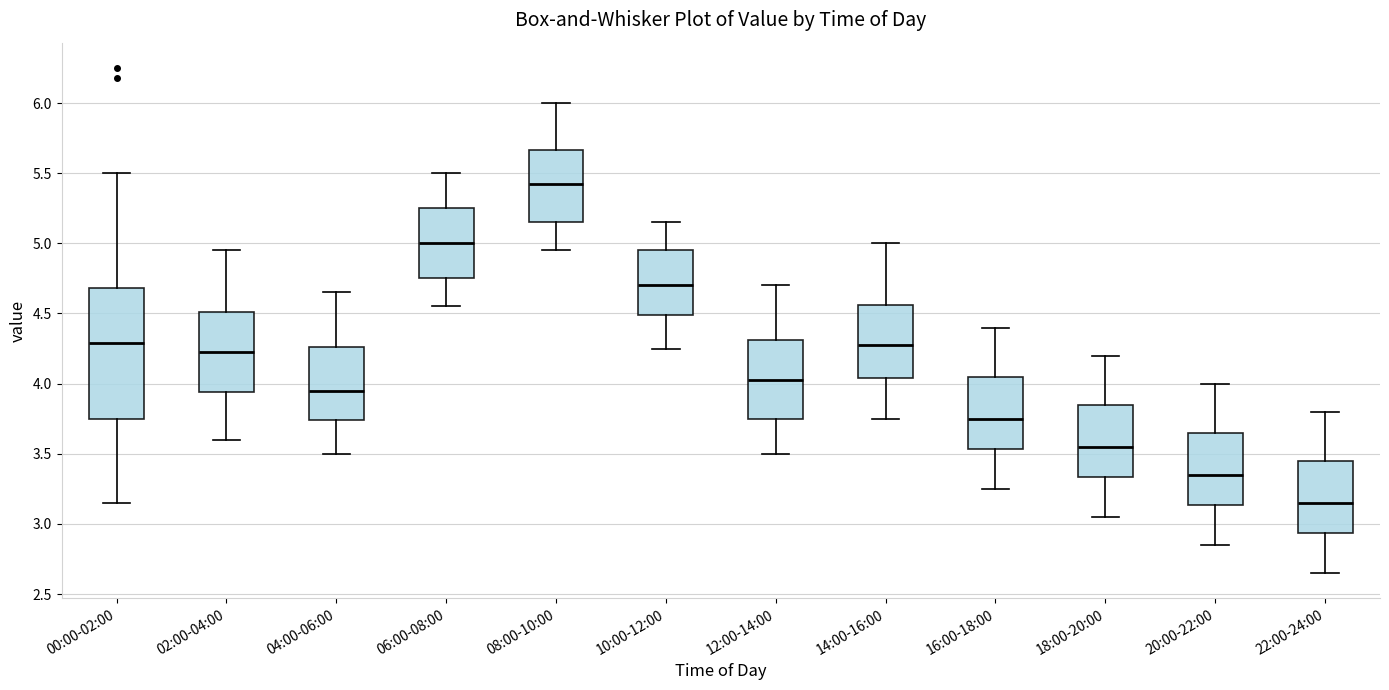

Reading left to right, read every box against the y-axis: the position of its median line, the range the box covers, and the ends of its whiskers. The values are not printed on the chart, so give them approximately, as read against the axis.

00:00-02:00: median 4.30, box 3.75 to 4.70, whiskers 3.15 to 5.50
02:00-04:00: median 4.25, box 3.95 to 4.50, whiskers 3.60 to 4.95
04:00-06:00: median 3.95, box 3.75 to 4.25, whiskers 3.50 to 4.65
06:00-08:00: median 5.00, box 4.75 to 5.25, whiskers 4.55 to 5.50
08:00-10:00: median 5.45, box 5.15 to 5.65, whiskers 4.95 to 6.00
10:00-12:00: median 4.70, box 4.50 to 4.95, whiskers 4.25 to 5.15
12:00-14:00: median 4.05, box 3.75 to 4.30, whiskers 3.50 to 4.70
14:00-16:00: median 4.30, box 4.05 to 4.55, whiskers 3.75 to 5.00
16:00-18:00: median 3.75, box 3.55 to 4.05, whiskers 3.25 to 4.40
18:00-20:00: median 3.55, box 3.35 to 3.85, whiskers 3.05 to 4.20
20:00-22:00: median 3.35, box 3.15 to 3.65, whiskers 2.85 to 4.00
22:00-24:00: median 3.15, box 2.95 to 3.45, whiskers 2.65 to 3.80